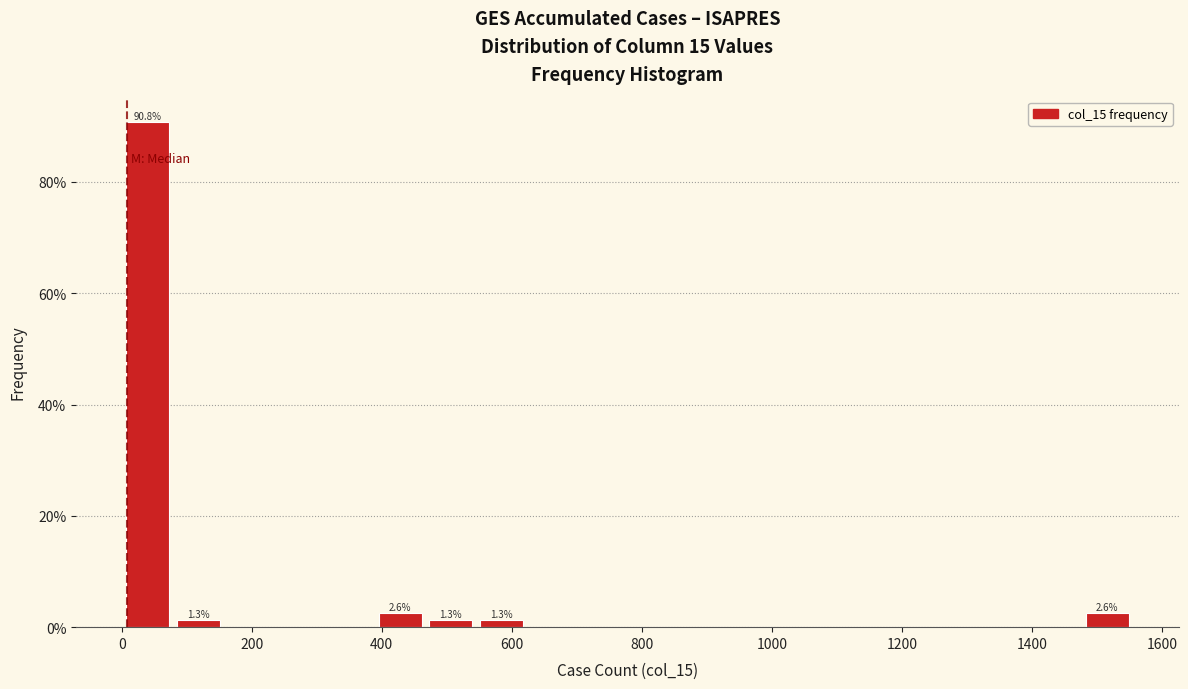

Read against the x-axis, roughly where is the centre of the tallest bar?

40